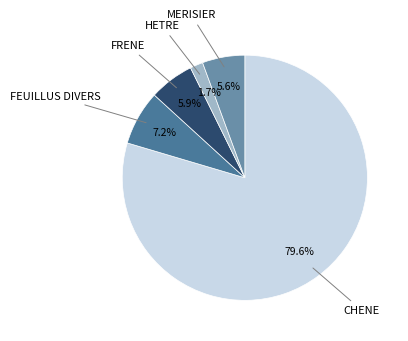

Does any single category account for the majority?

Yes